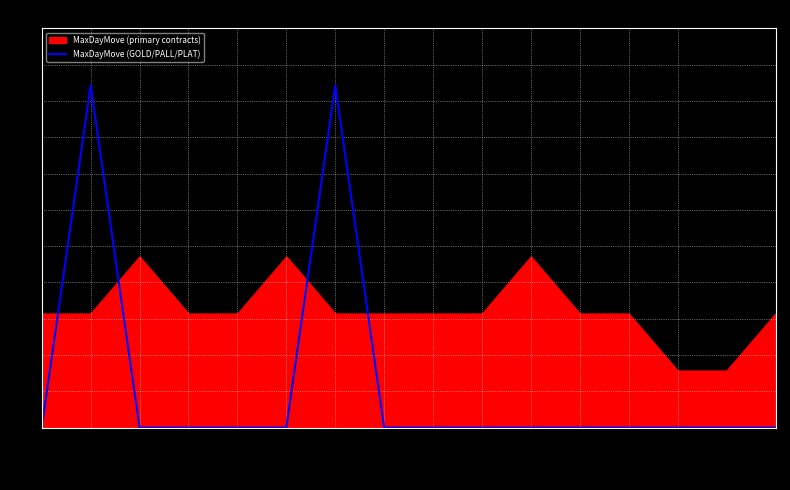

How many lines are shown in the chart?

1